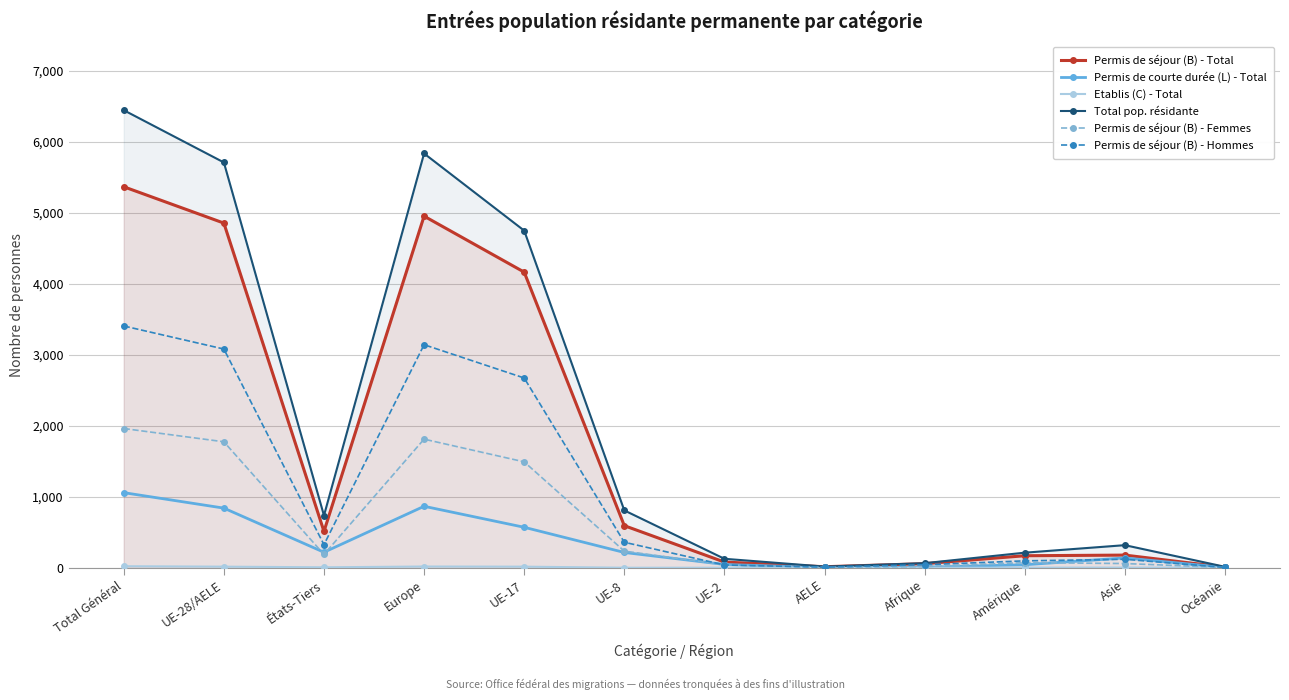

True or false: Total pop. résidante and Permis de séjour (B) - Total intersect in this chart.

False